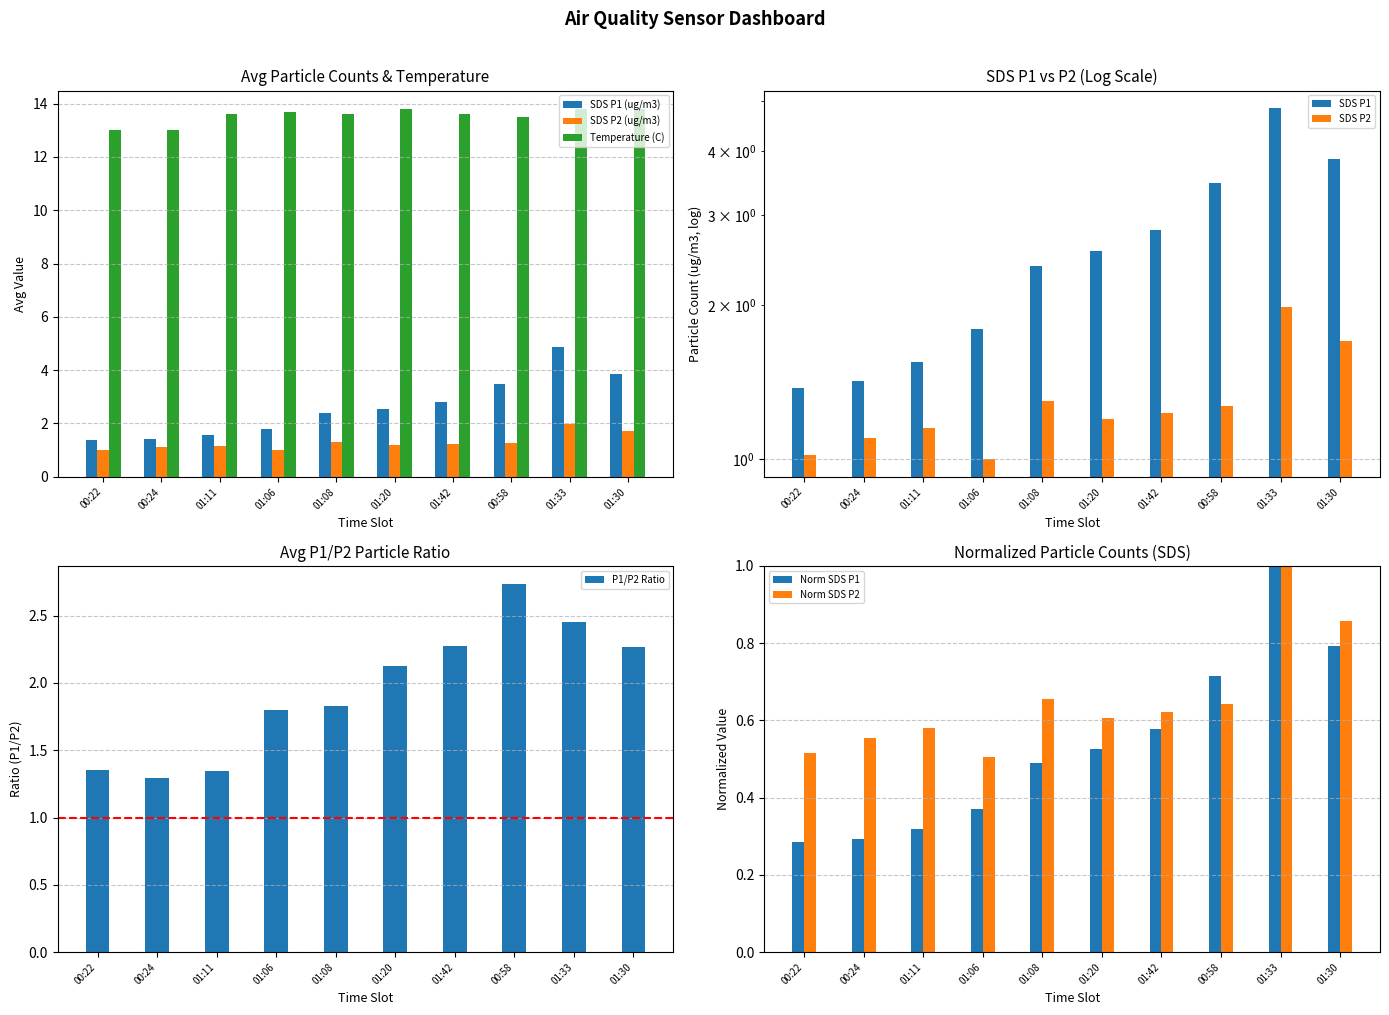

True or false: Avg SDS_P2 has a value of 1.2 at 01:20.

True